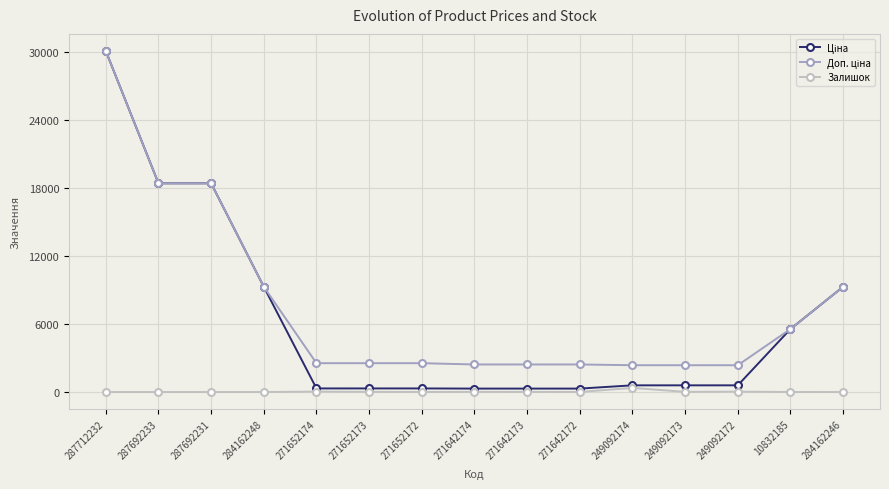

At which category does the chart reach its peak across all series?

287712232